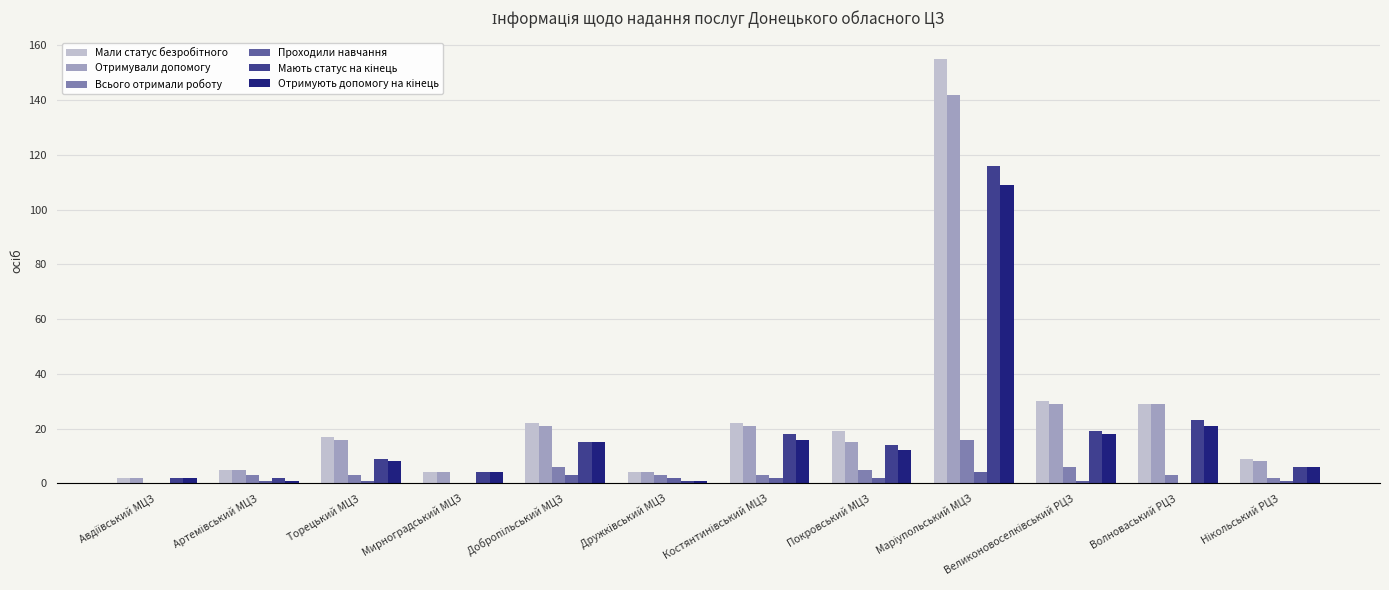

What is the greatest value displayed?

155